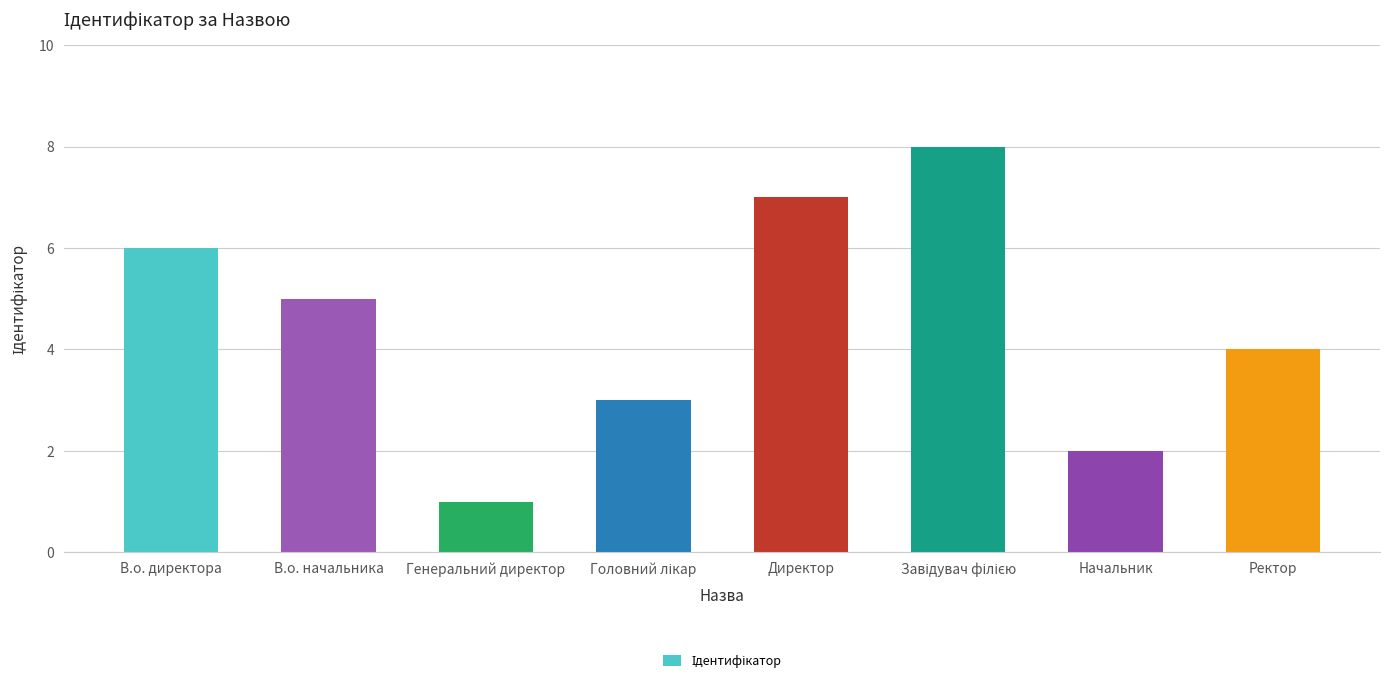

What is the label of the 8th bar from the right?

В.о. директора